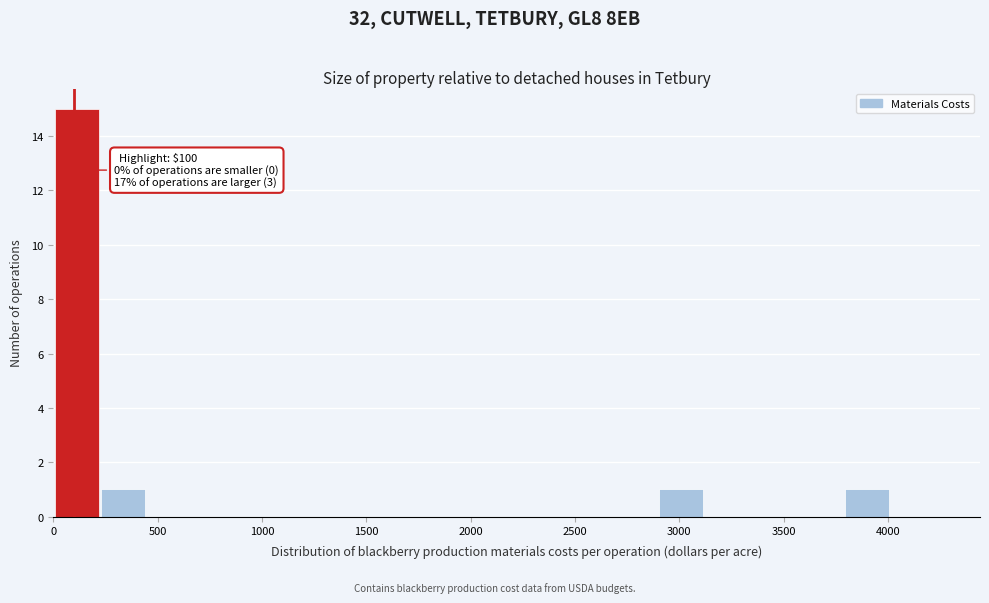

Which range on the x-axis has the tallest bar?

0 to 200